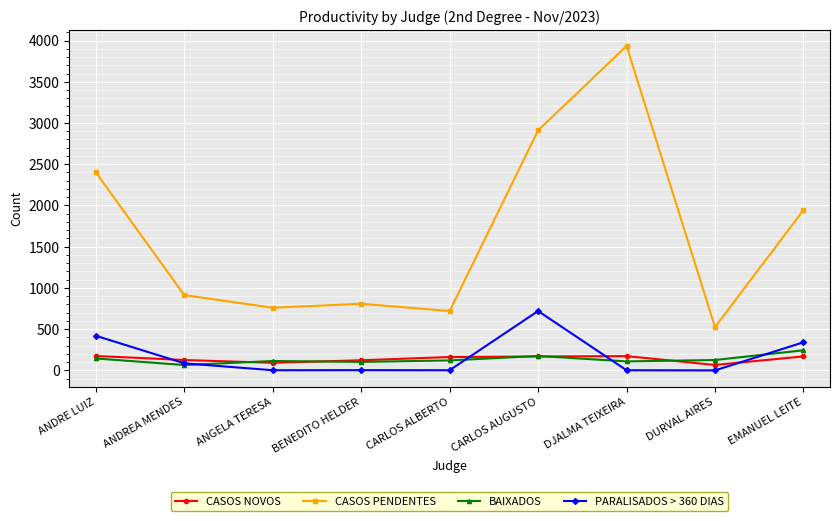

True or false: PARALISADOS > 360 DIAS and CASOS PENDENTES intersect in this chart.

False